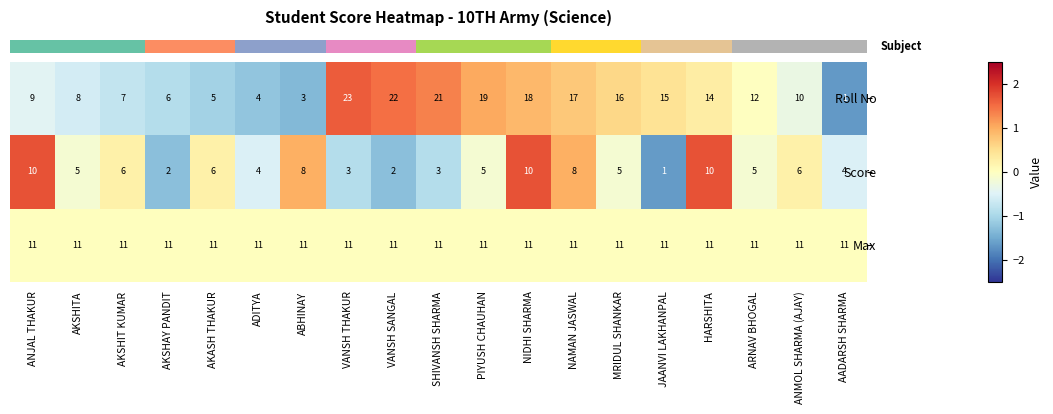

Which series changed the most between PIYUSH CHAUHAN and NIDHI SHARMA?

Score